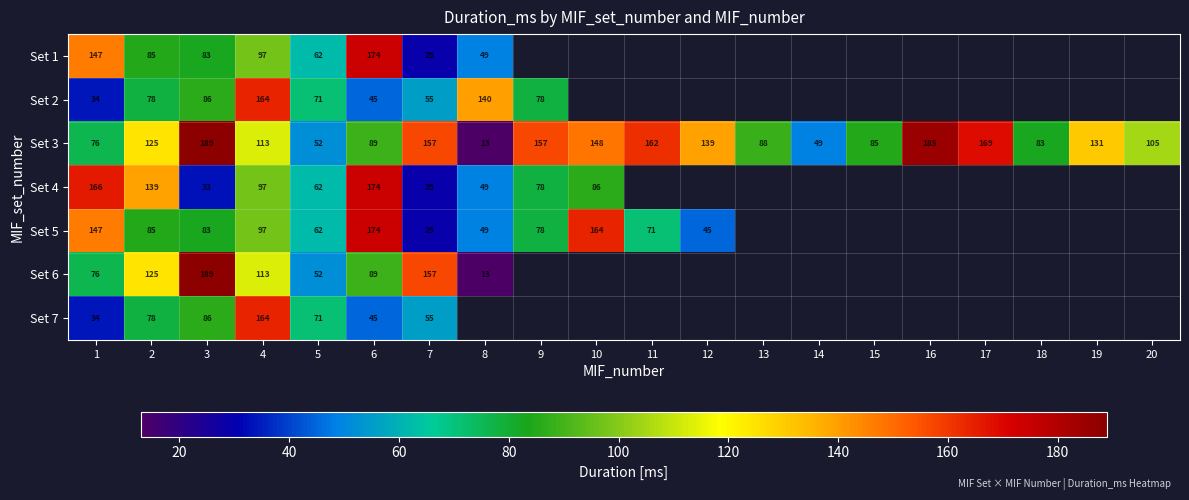

Between 3 and 6, which series saw the biggest shift?

row_3